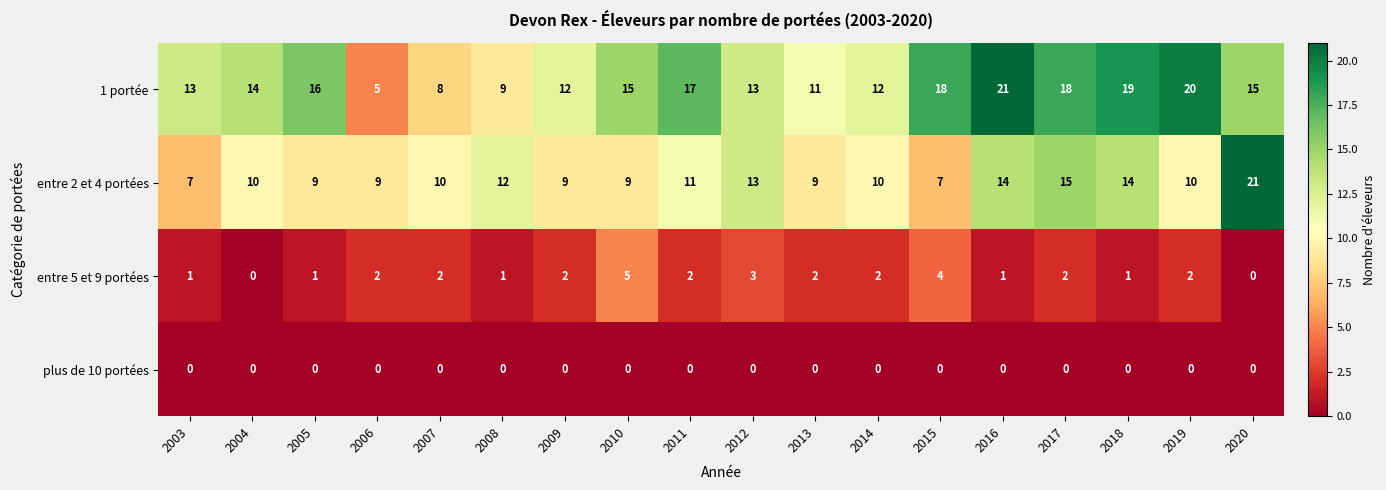

Read the 1 portée value at 2012.

13